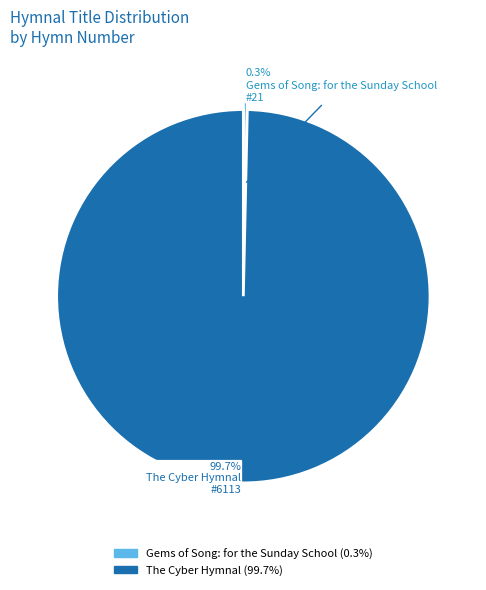

Does any single category account for the majority?

Yes